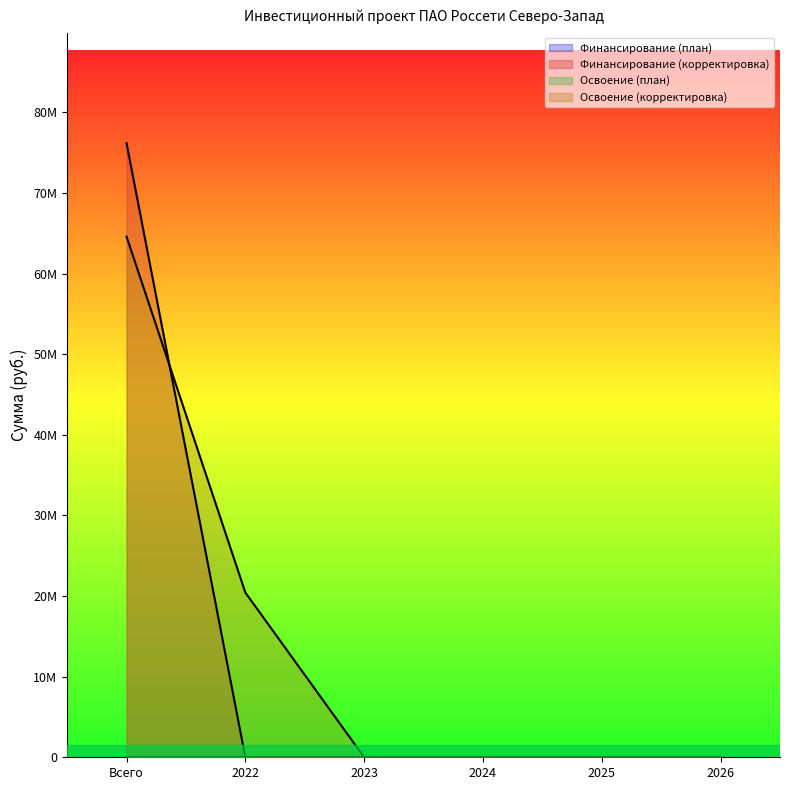

True or false: Финансирование (корректировка) has more than 1 points higher than both neighbors.

False